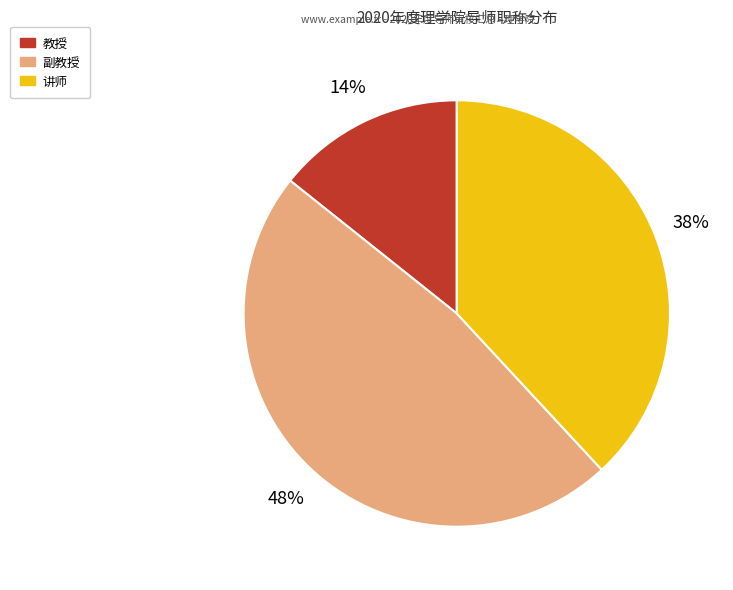

What is the smallest slice in the pie chart?

教授